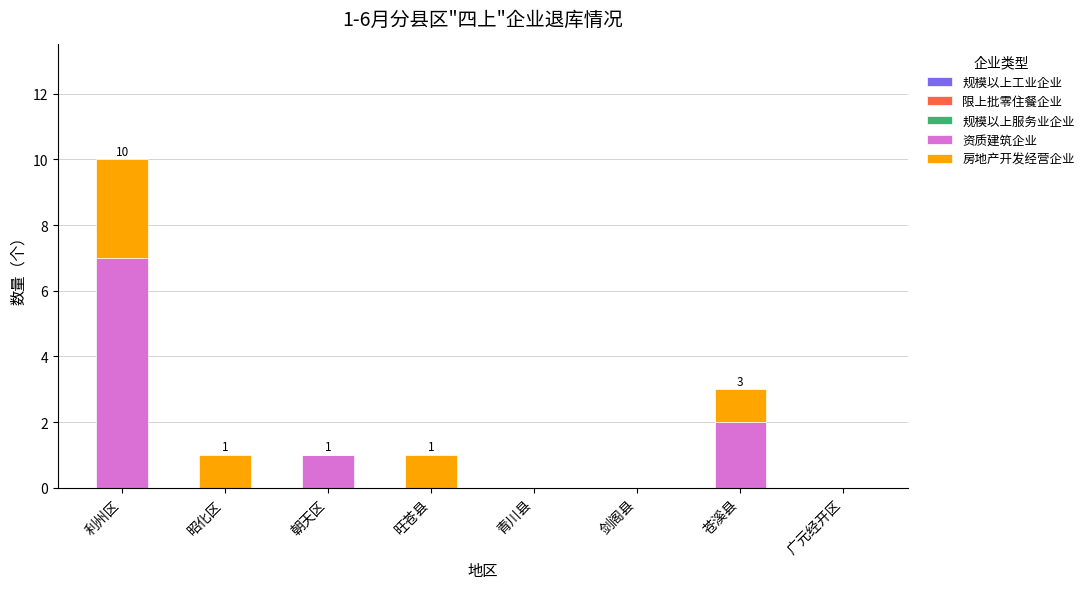

Are the bars horizontal?

No